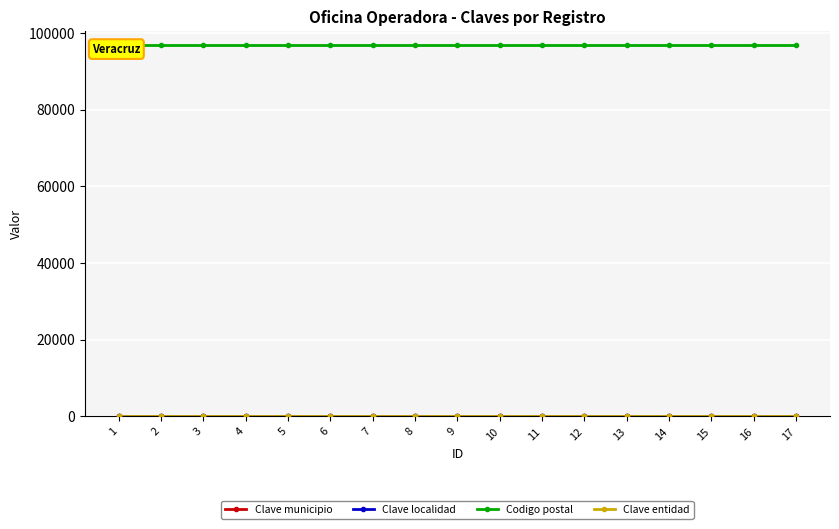

What is the sum of the Clave municipio values at 4 and 16?

182